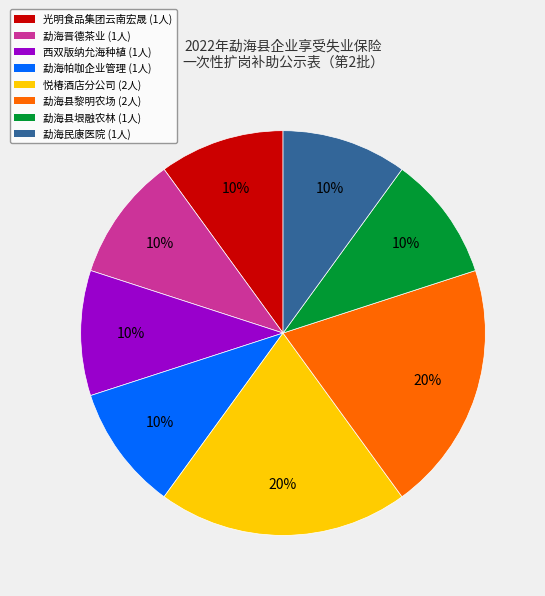

To the nearest percent, what is the average slice percentage?

12%